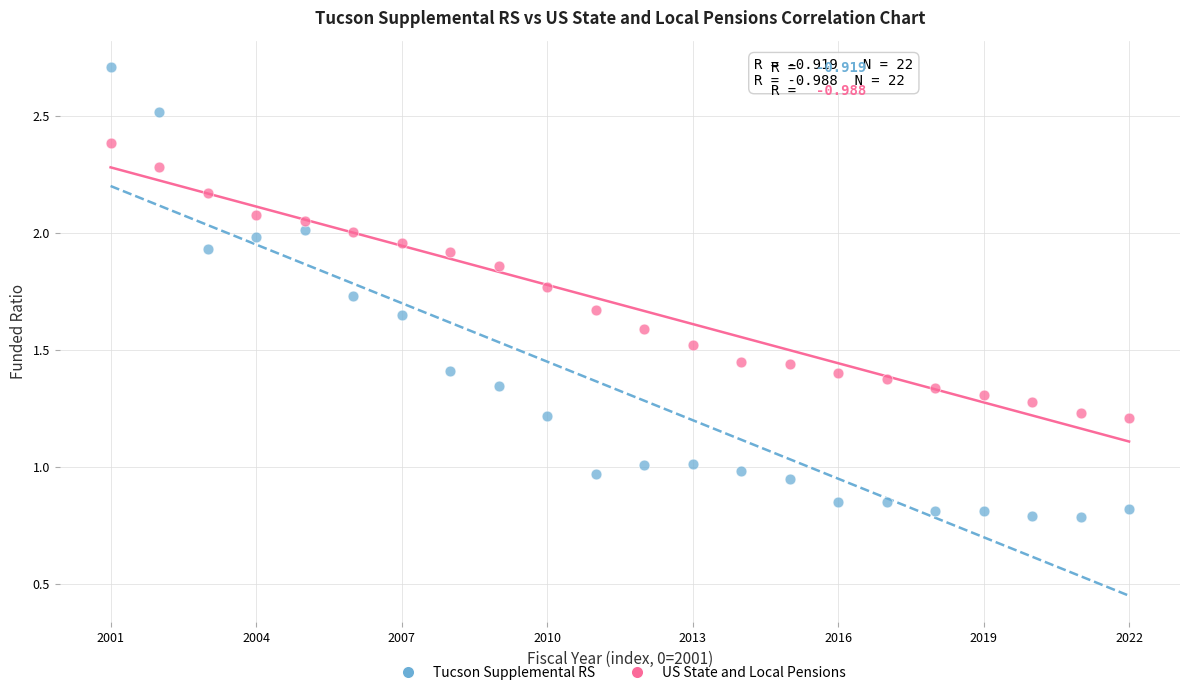

Which series contains the lowest Y value?

Tucson Supplemental RS